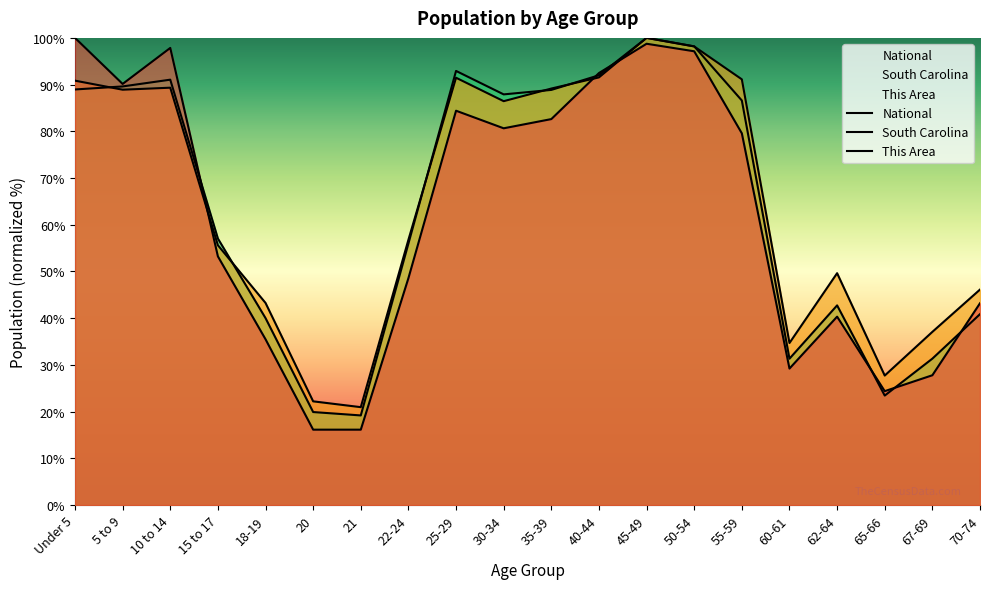

What is the sum of all South Carolina values?

1311.0